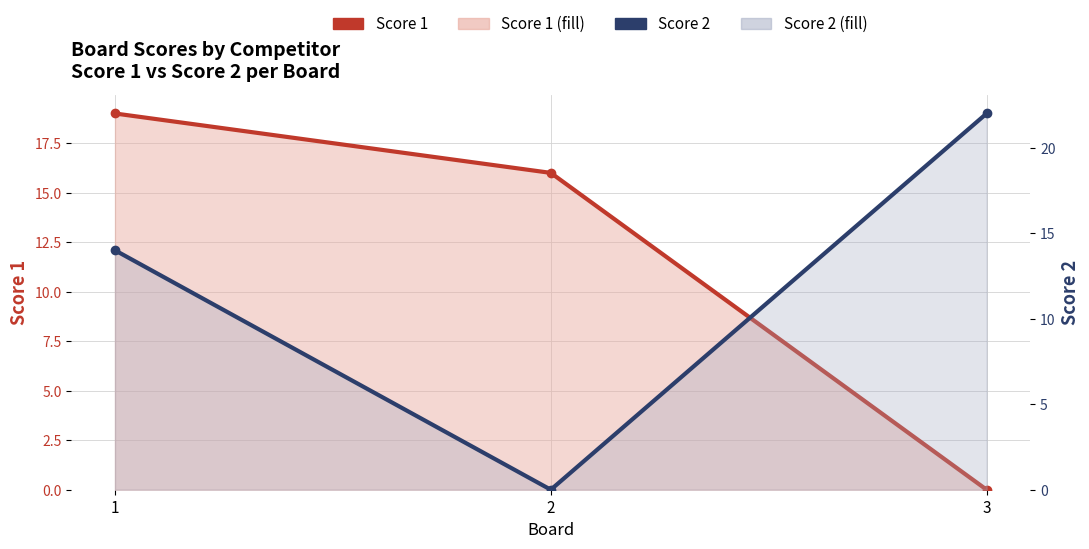

Reading left to right, transcribe all the data shown in this chart.

Score 1: 19	16	0
Score 2: 14	0	22